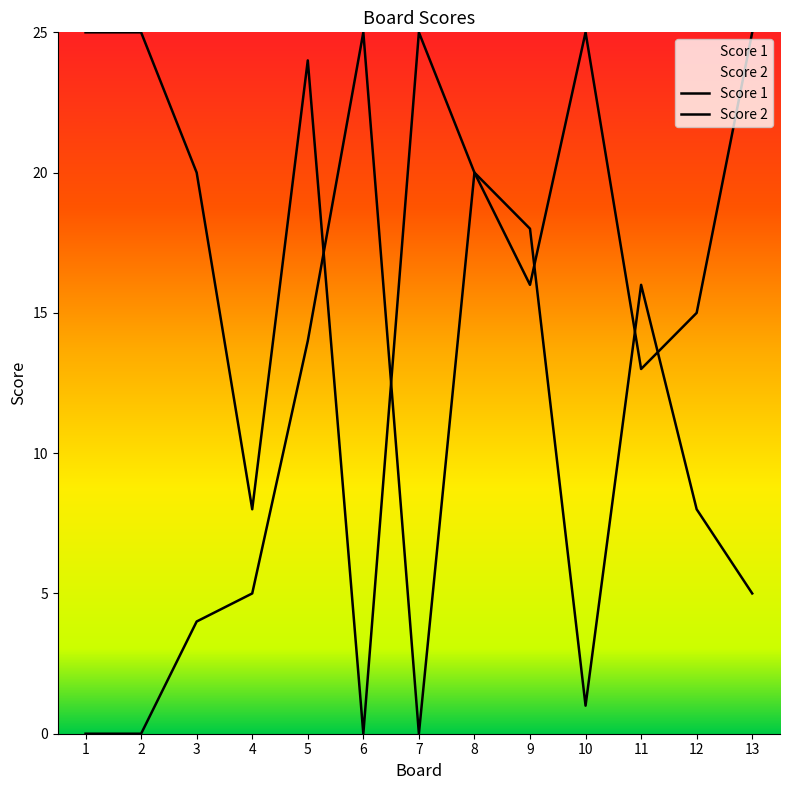

Is the value of Score 1 at 12 greater than the value of Score 2 at 12?

Yes